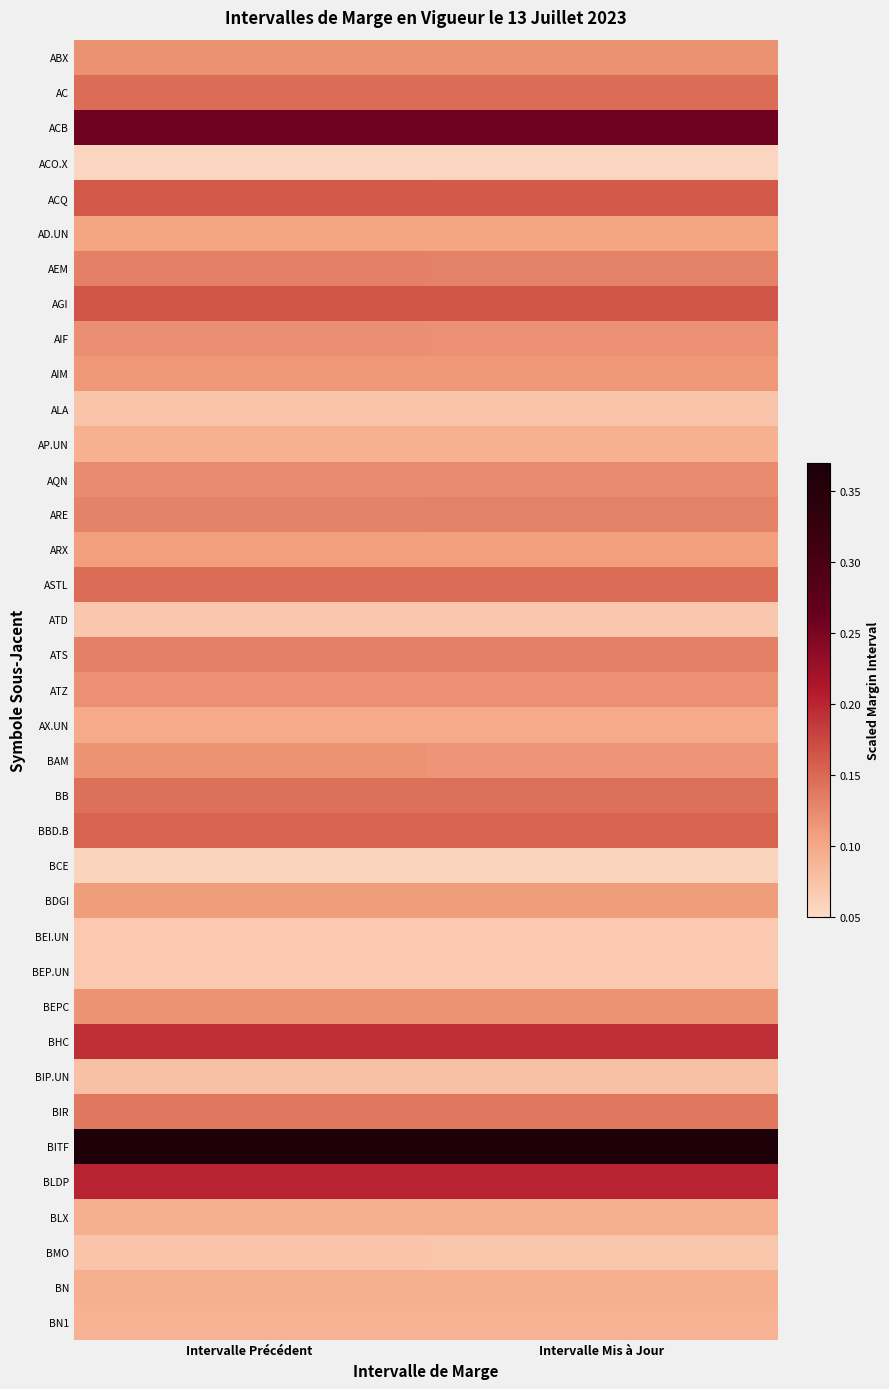

What is the total value across all series at Intervalle Précédent?

4.6